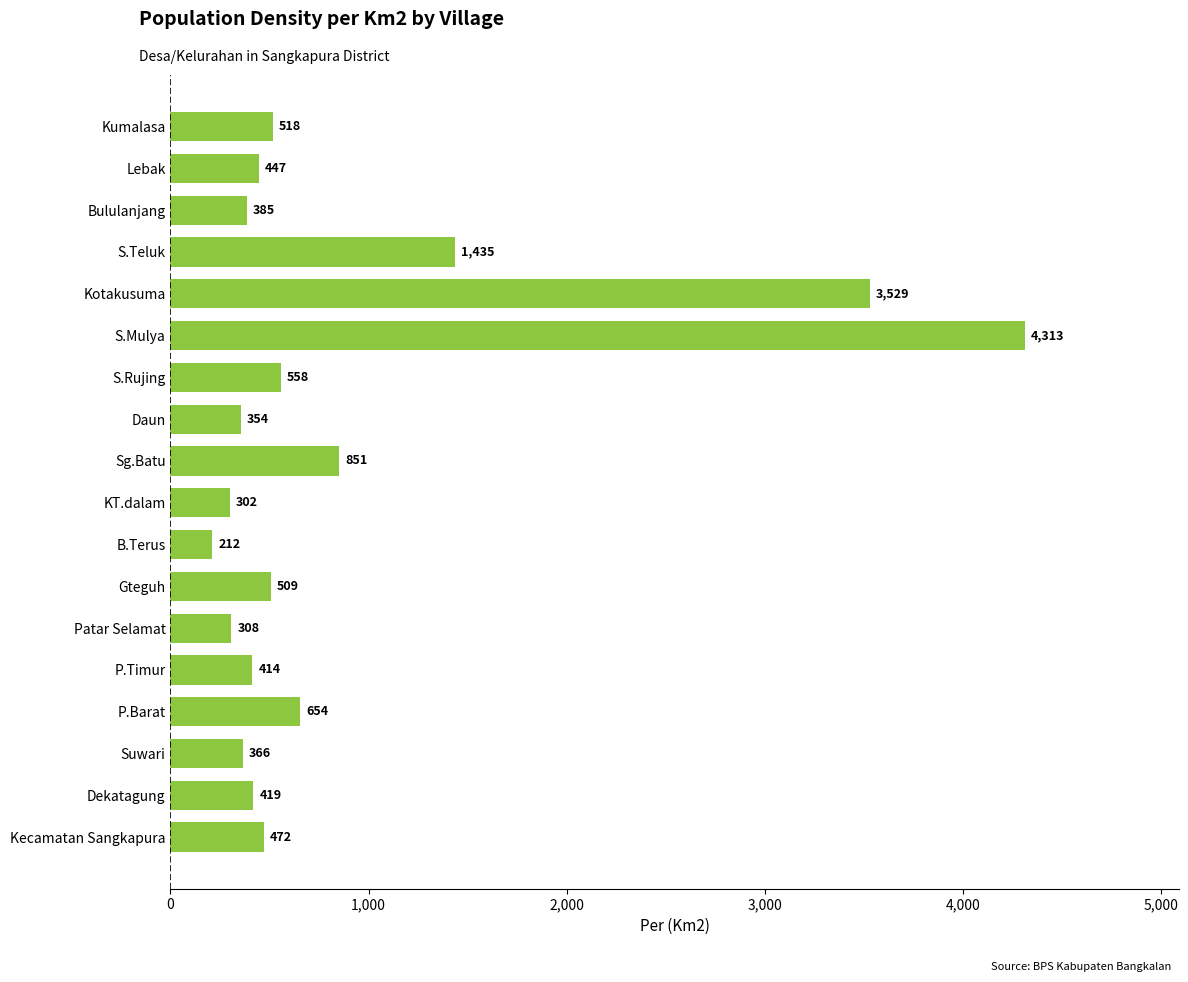

Rank the categories by value from lowest to highest.

B.Terus, KT.dalam, Patar Selamat, Daun, Suwari, Bululanjang, P.Timur, Dekatagung, Lebak, Kecamatan Sangkapura, Gteguh, Kumalasa, S.Rujing, P.Barat, Sg.Batu, S.Teluk, Kotakusuma, S.Mulya